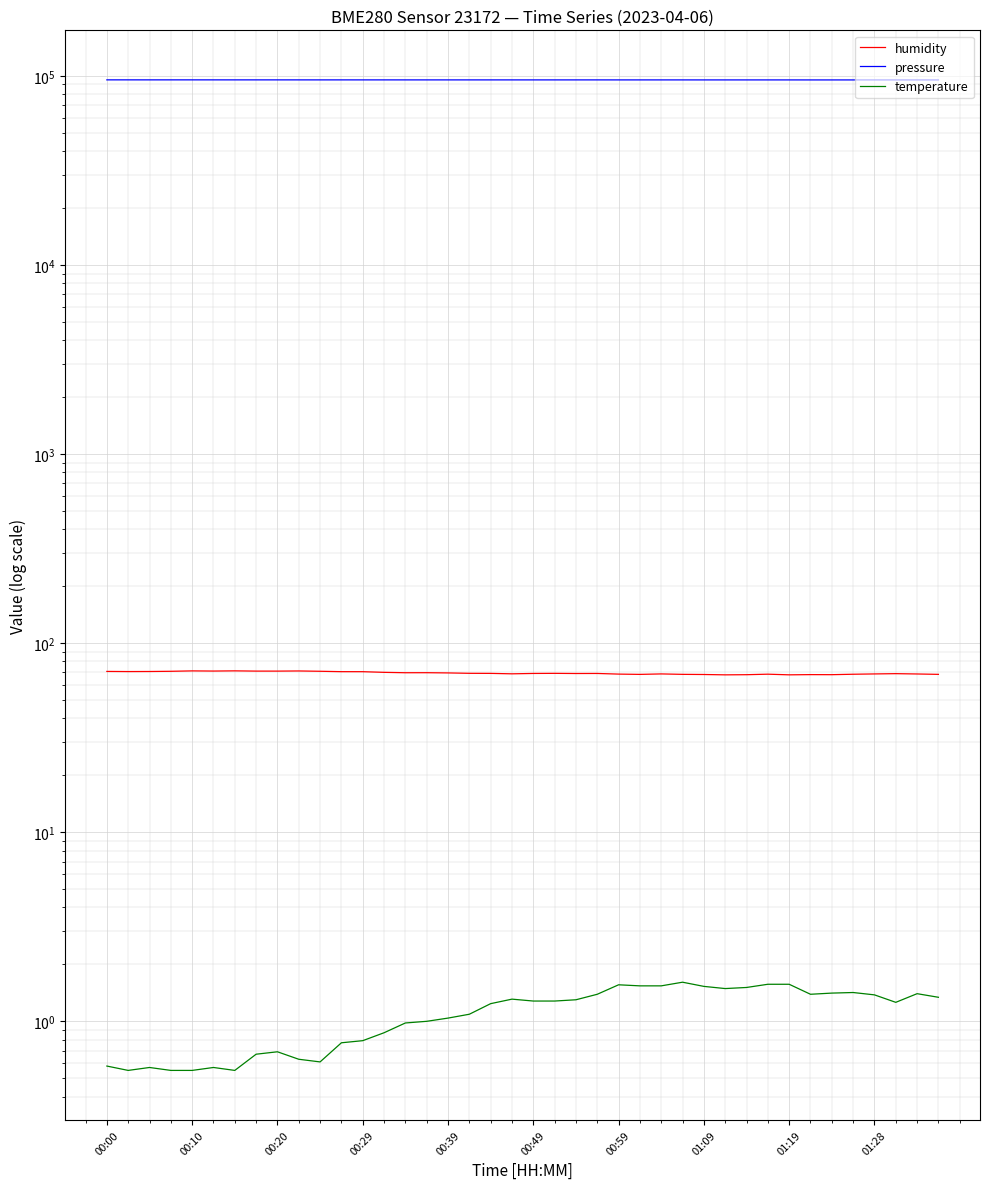

Where is the first local maximum for pressure?

00:29